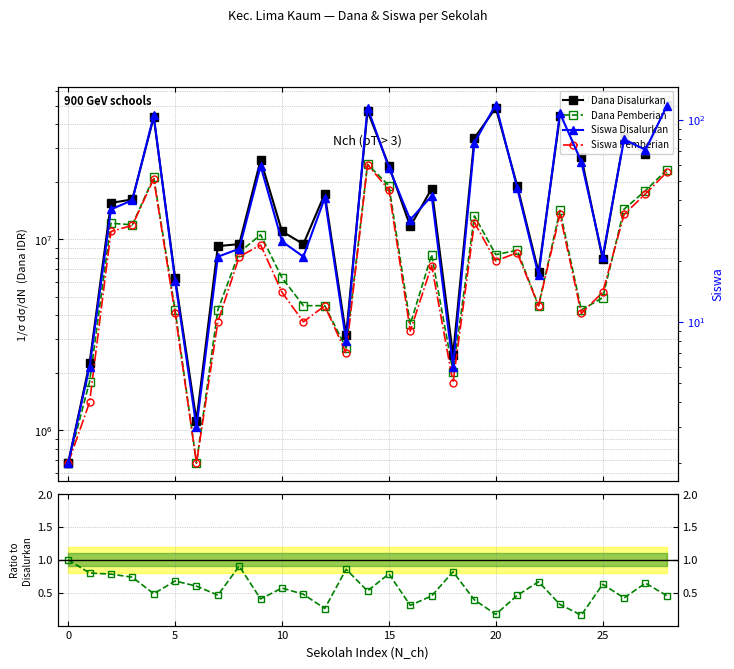

Where is Dana Pemberian / Disalurkan nearest to the value 0?

24